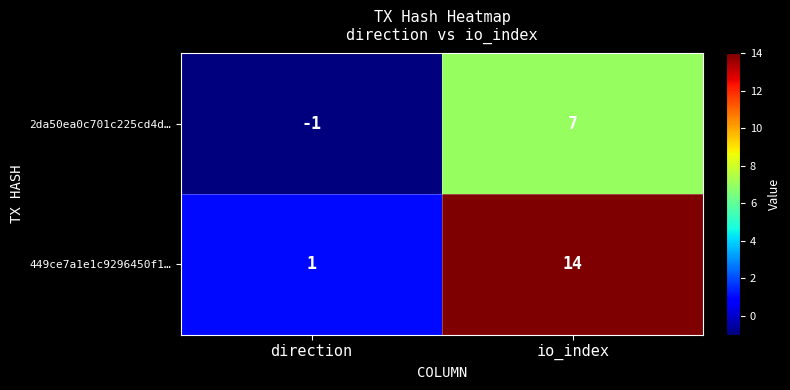

Which series has the largest total across all categories?

449ce7a1e1c9296450f1…